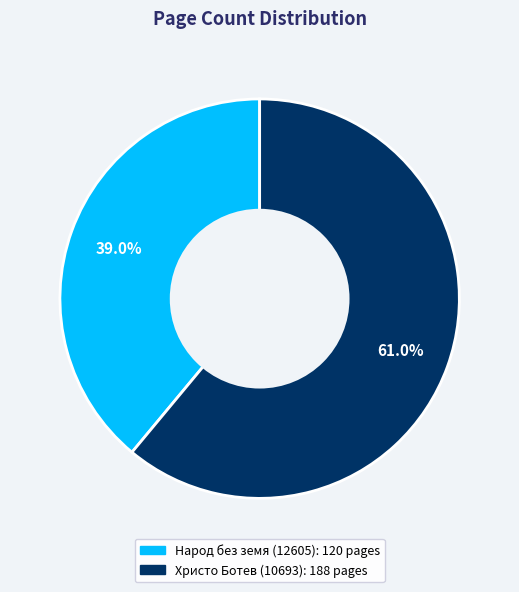

To the nearest percent, what is the difference between the Христо Ботев (10693) and Народ без земя (12605) slice percentages?

22%